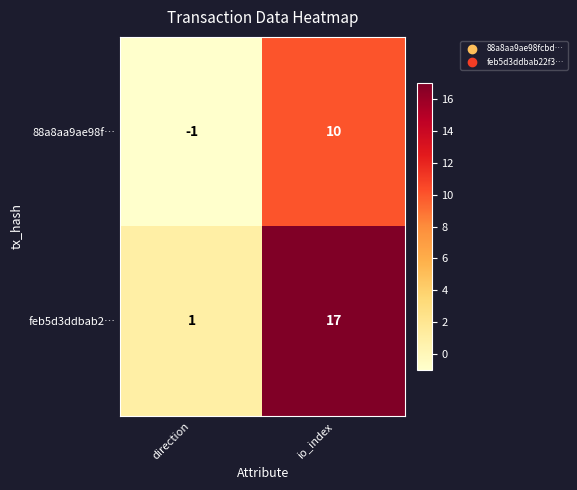

At which category does the chart reach its peak across all series?

io_index